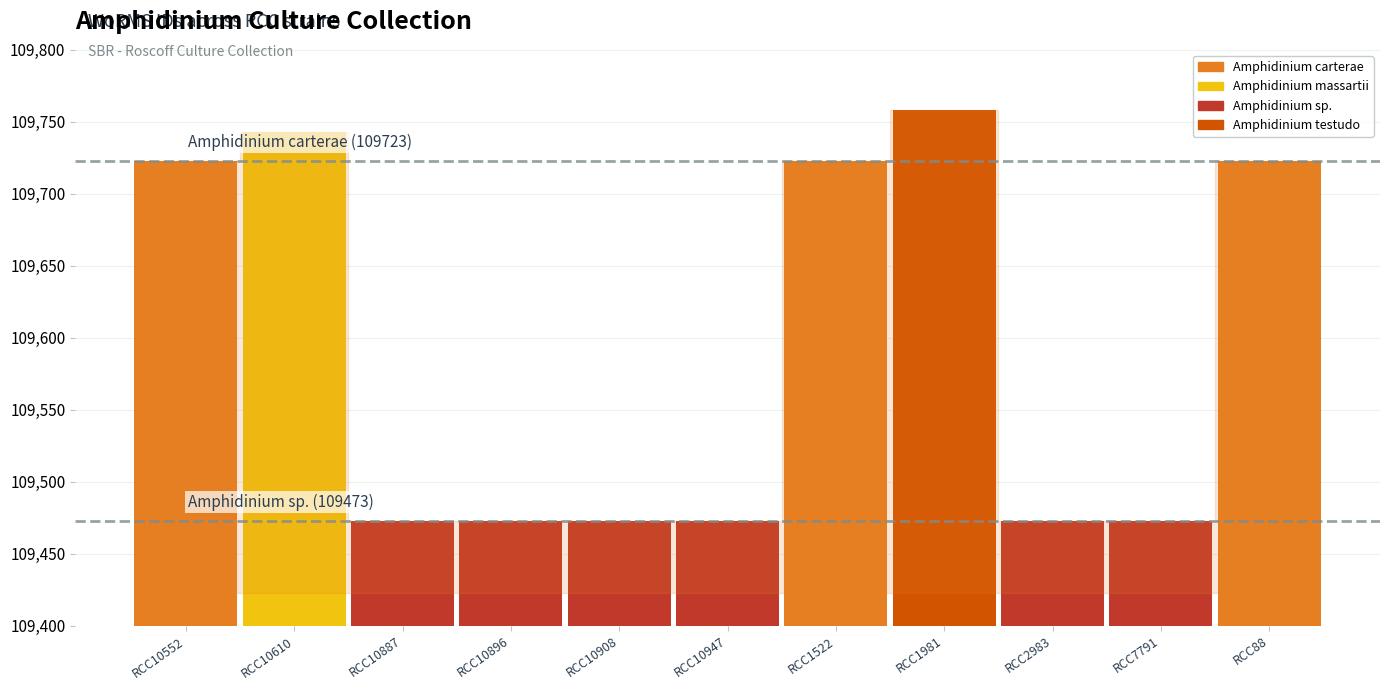

What is the label of the 11th bar from the left?

RCC88